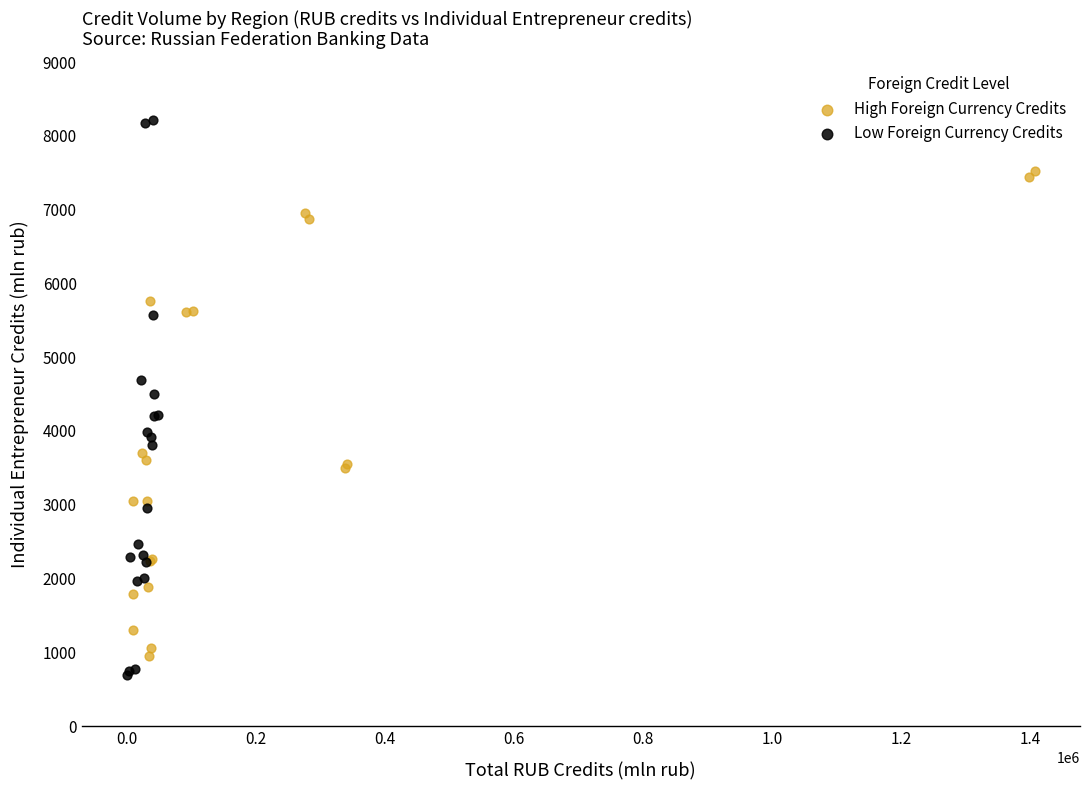

What are all the series names shown in the legend?

High Foreign Currency Credits, Low Foreign Currency Credits